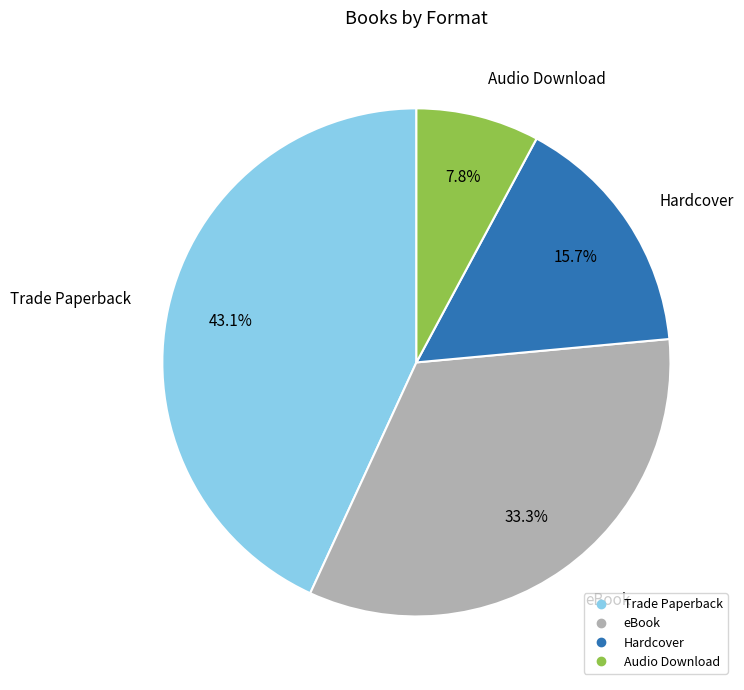

Which slice is the smallest?

Audio Download